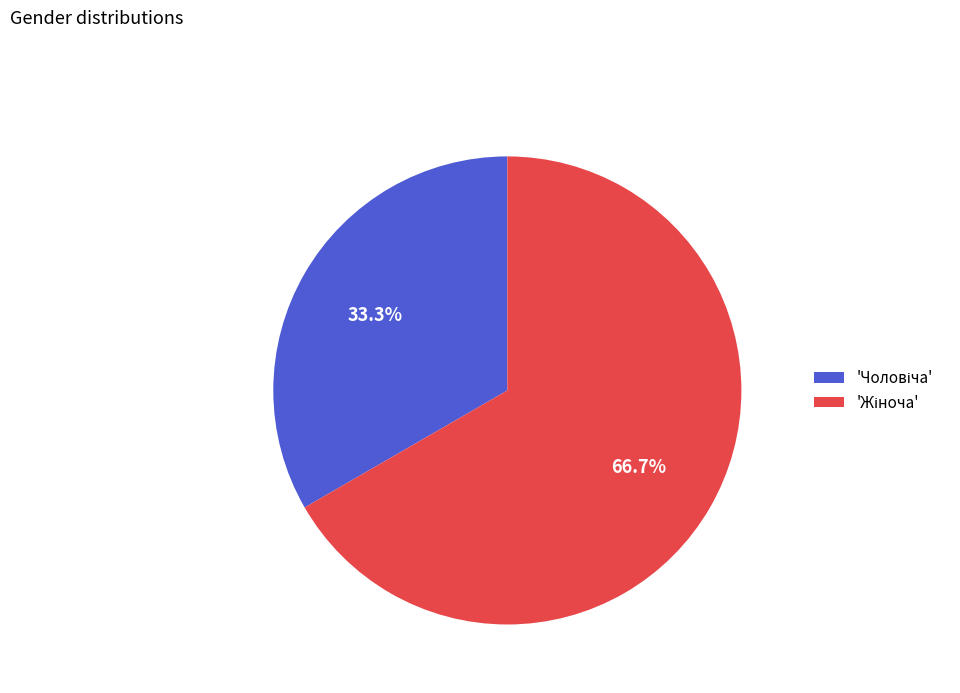

Is there a majority slice in this chart?

Yes